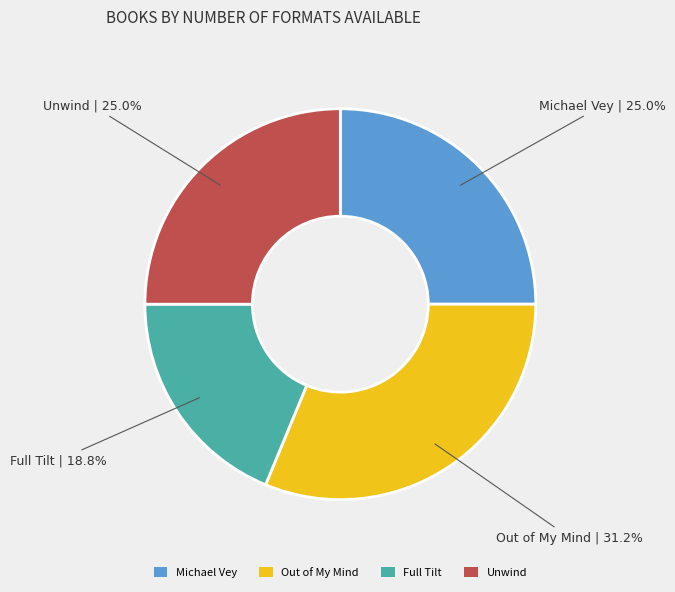

Does any single category account for the majority?

No